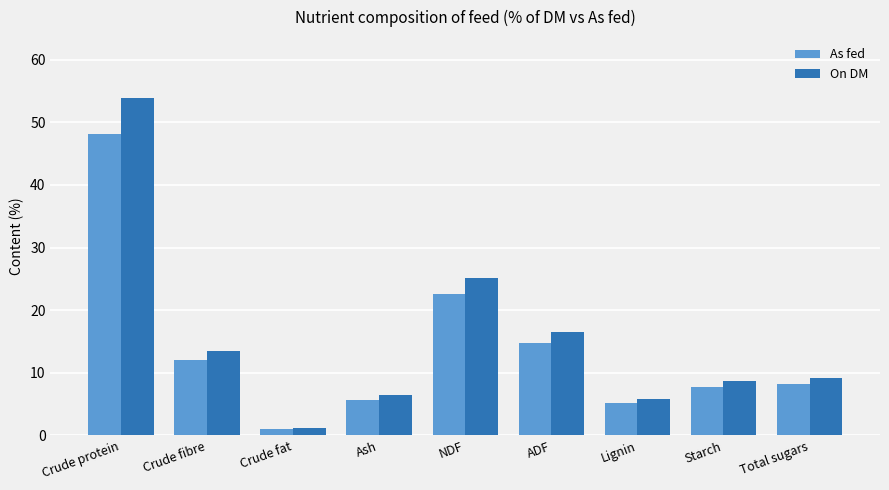

What is the value of the As fed bar at the 9th from the left?

8.2